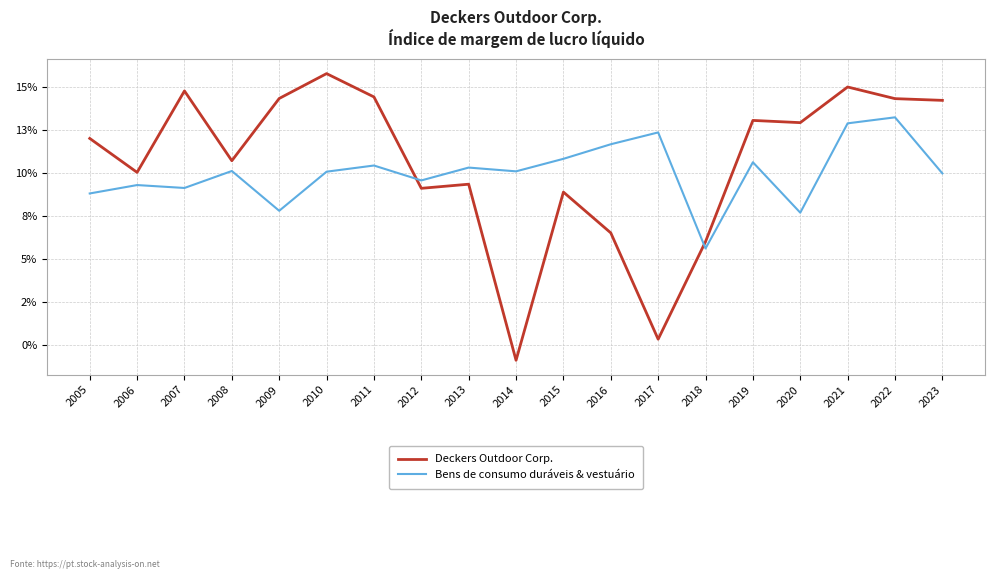

List the labels in order of Deckers Outdoor Corp. value, largest first.

2010, 2021, 2007, 2011, 2009, 2022, 2023, 2019, 2020, 2005, 2008, 2006, 2013, 2012, 2015, 2016, 2018, 2017, 2014